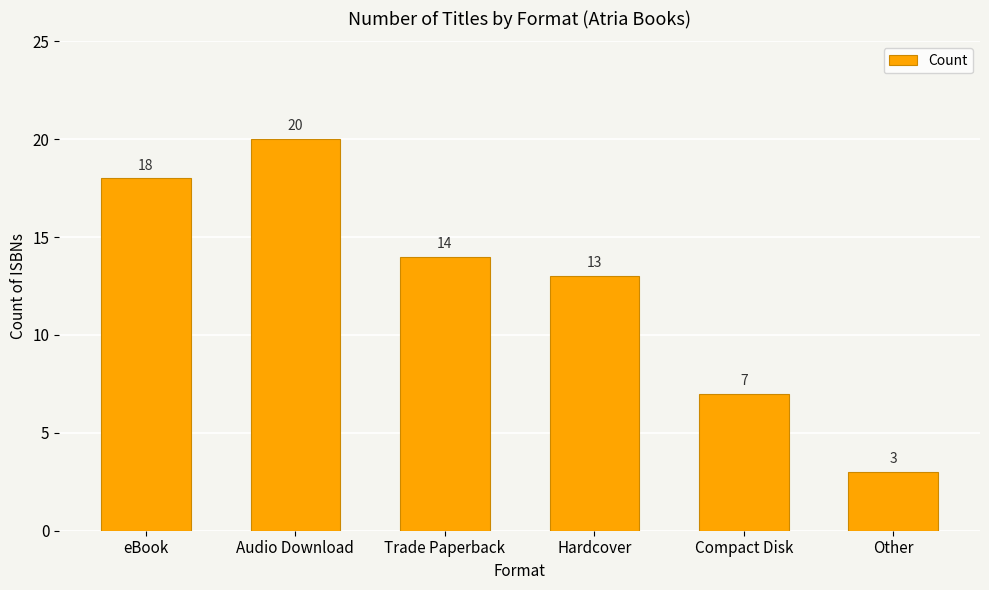

How many categories are shown in the chart?

6